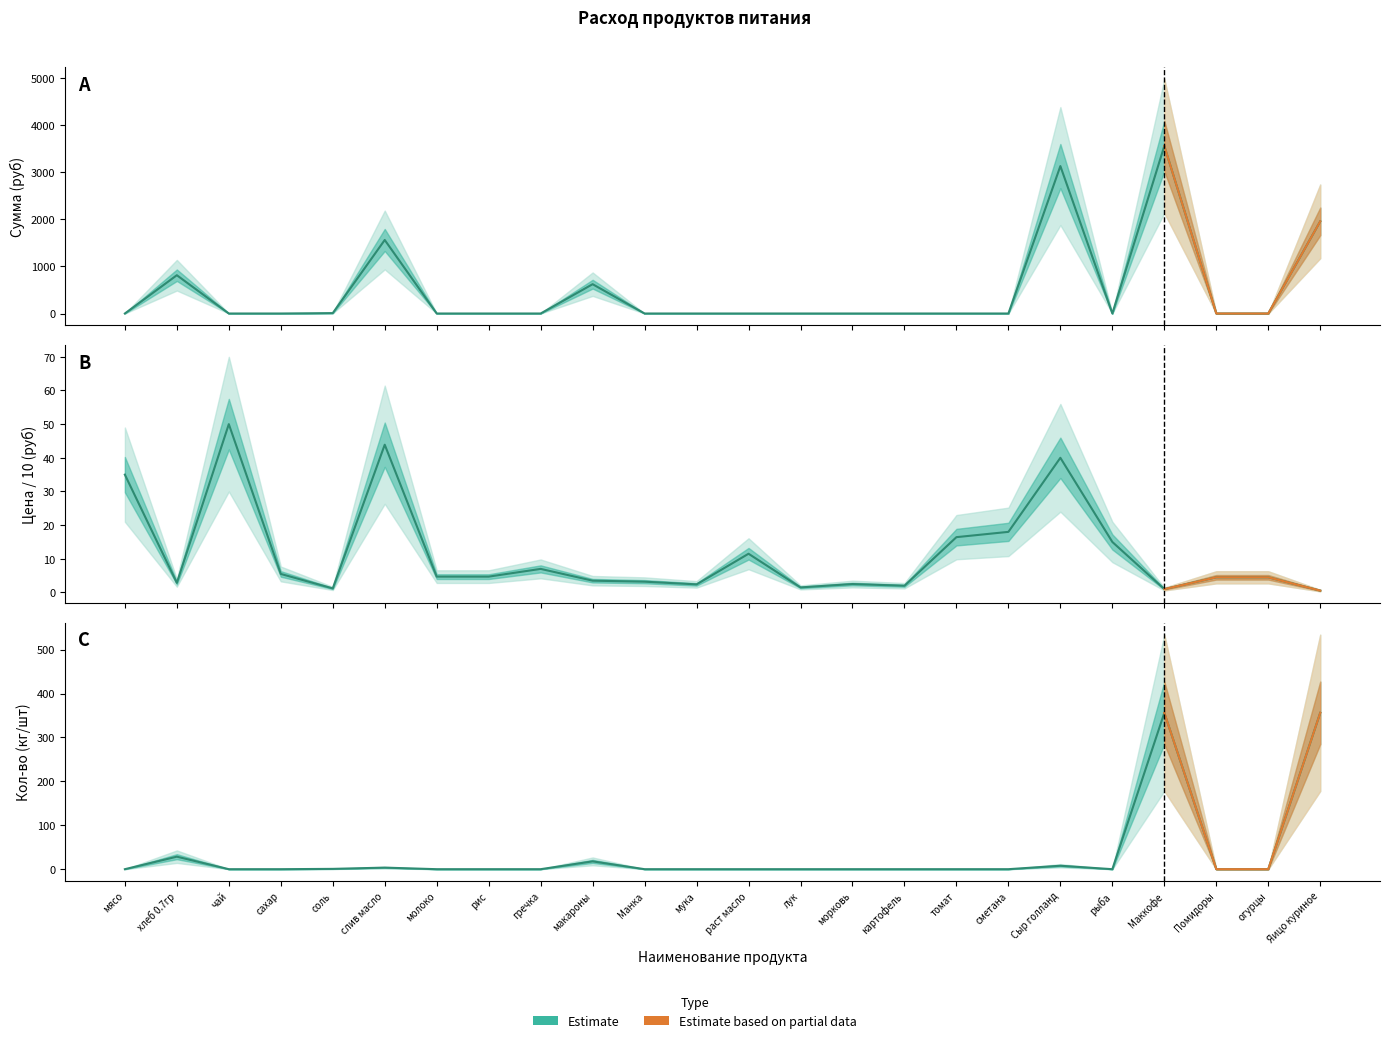

The value of Сумма (руб) at Помидоры is -2340.7. True or false?

False